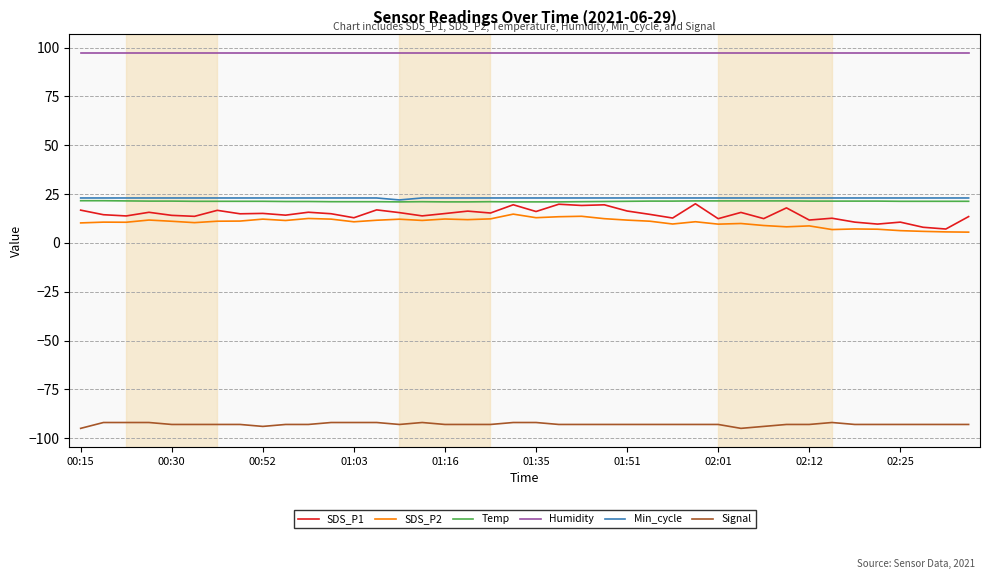

True or false: SDS_P2 and Humidity intersect in this chart.

False